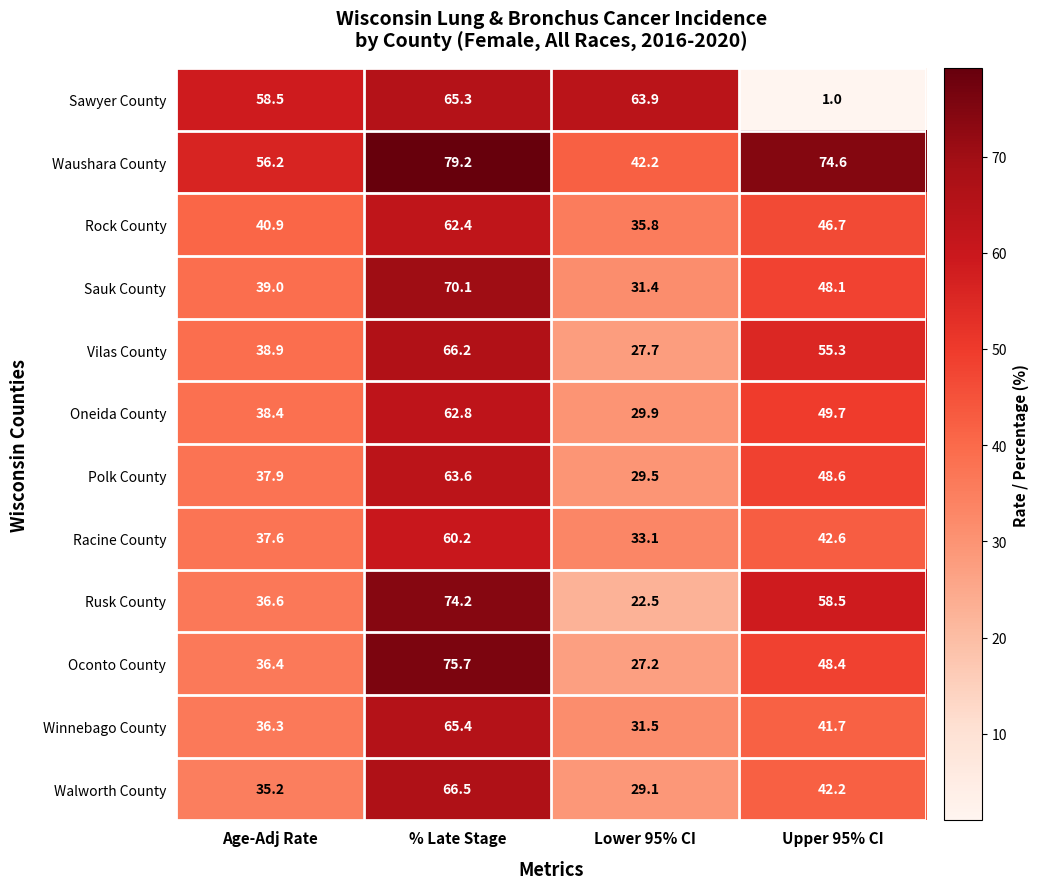

Rank the series by their maximum value, from highest to lowest.

Waushara County, Oconto County, Rusk County, Sauk County, Walworth County, Vilas County, Winnebago County, Sawyer County, Polk County, Oneida County, Rock County, Racine County